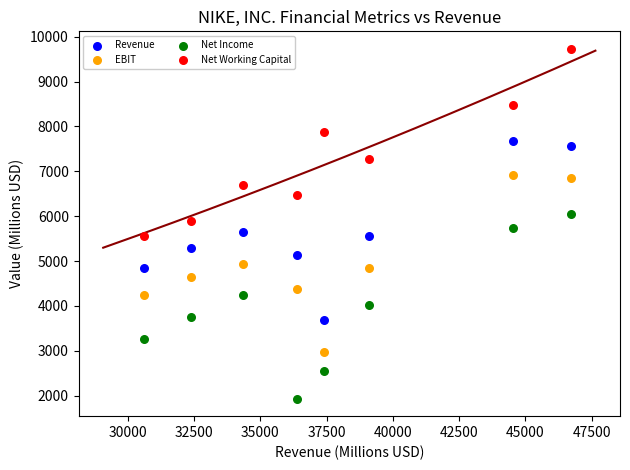

Which series contains the highest Y value?

Net Working Capital